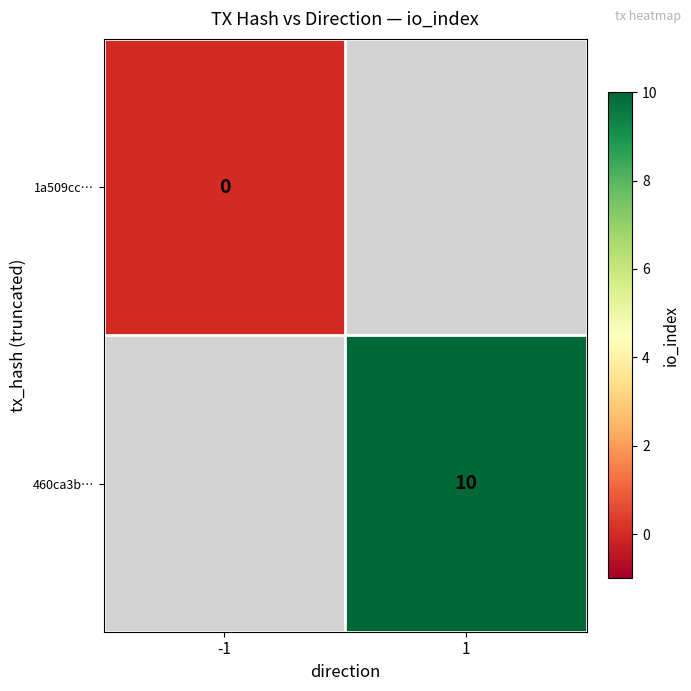

The value of 460ca3b… at 1 is 10. True or false?

True